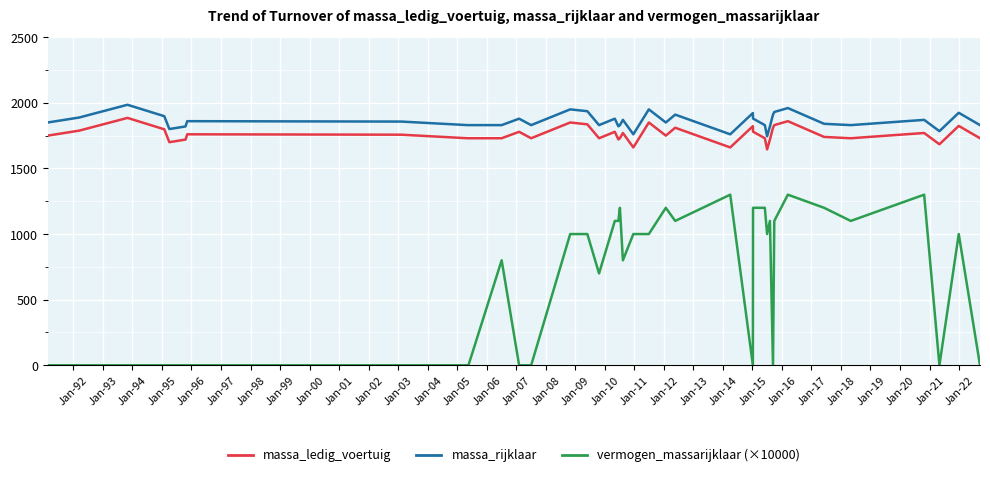

True or false: massa_rijklaar and massa_ledig_voertuig intersect in this chart.

False